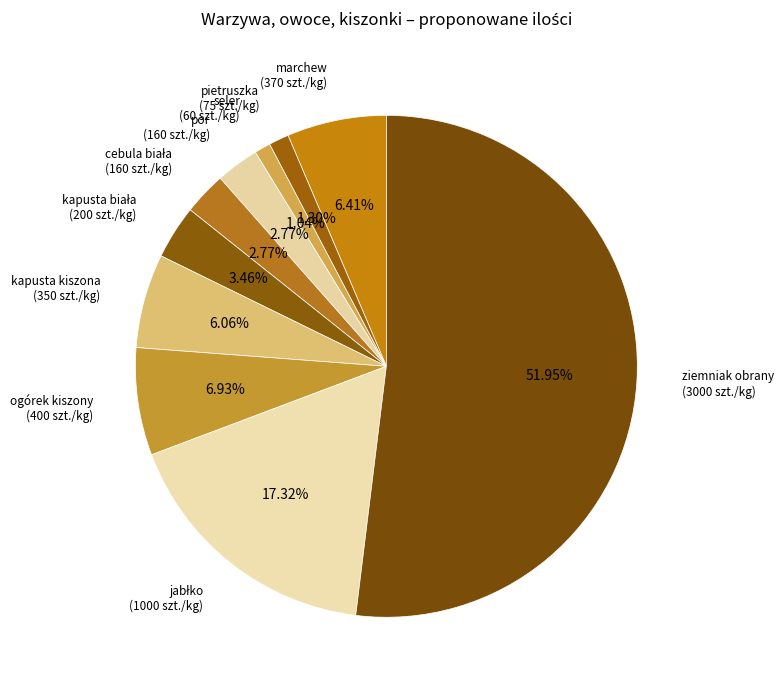

Which category has the biggest portion of the pie?

ziemniak obrany